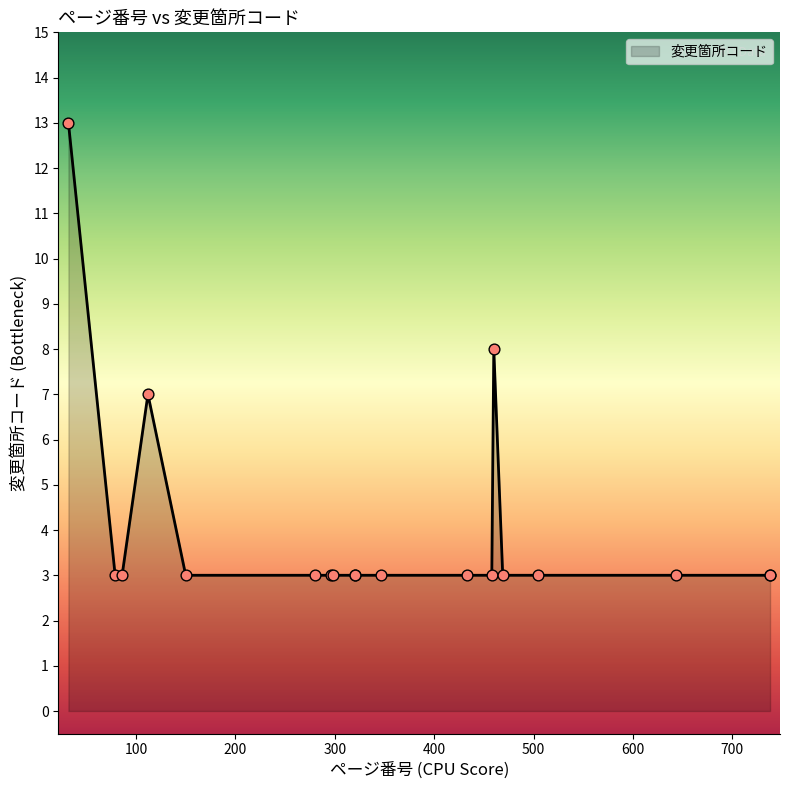

Between 112 and 320, which is larger?

112